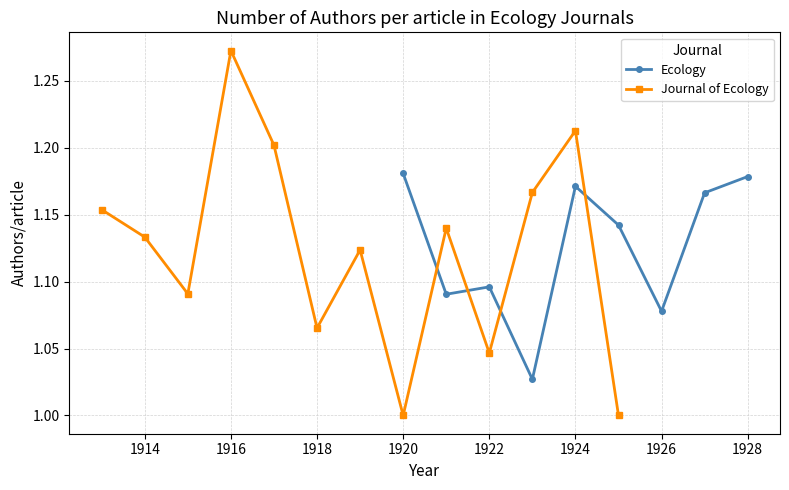

Count the Ecology values in the range 1 to 2.

9